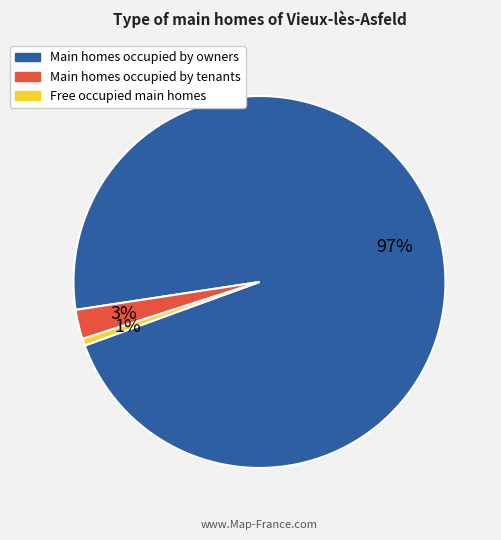

Does any single category account for the majority?

Yes